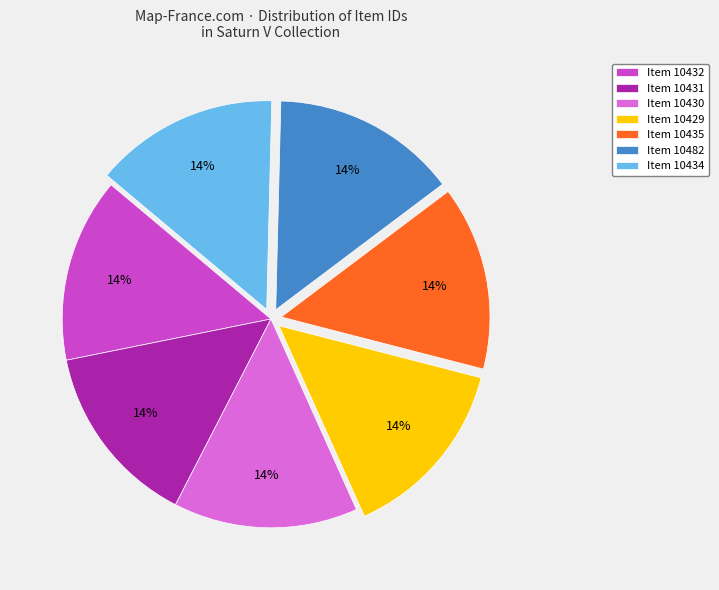

Approximately how many times larger is the value at Item 10431 compared to Item 10434?

1.0